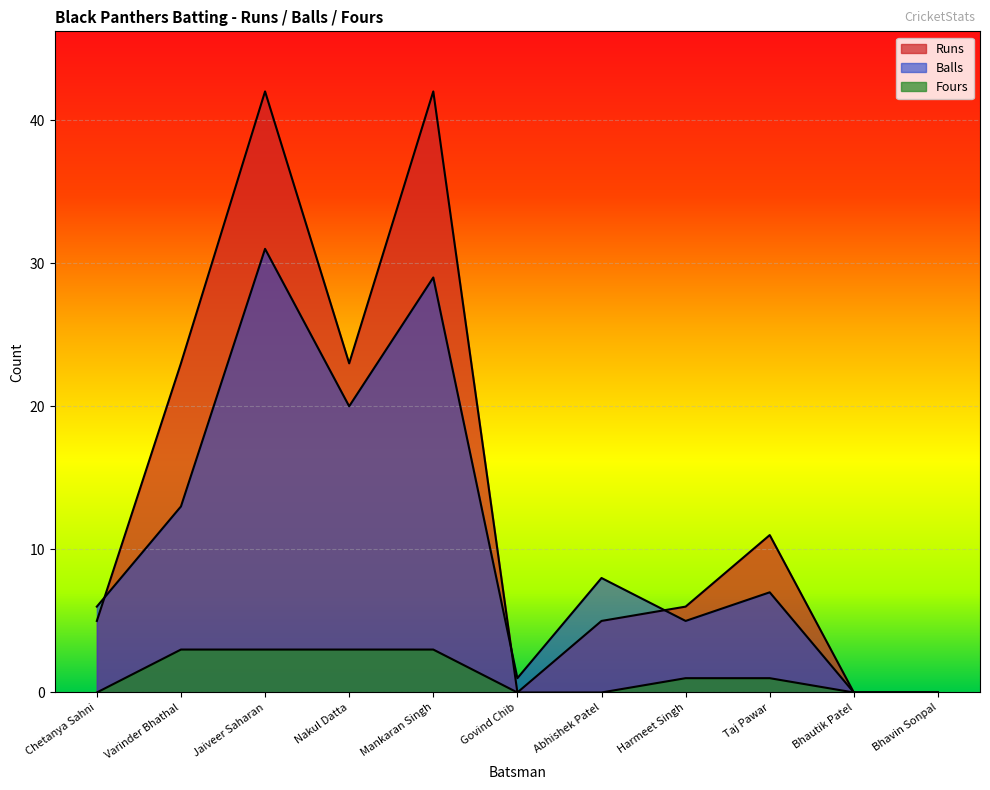

Is the value of Balls at Varinder Bhathal greater than the value of Fours at Nakul Datta?

Yes